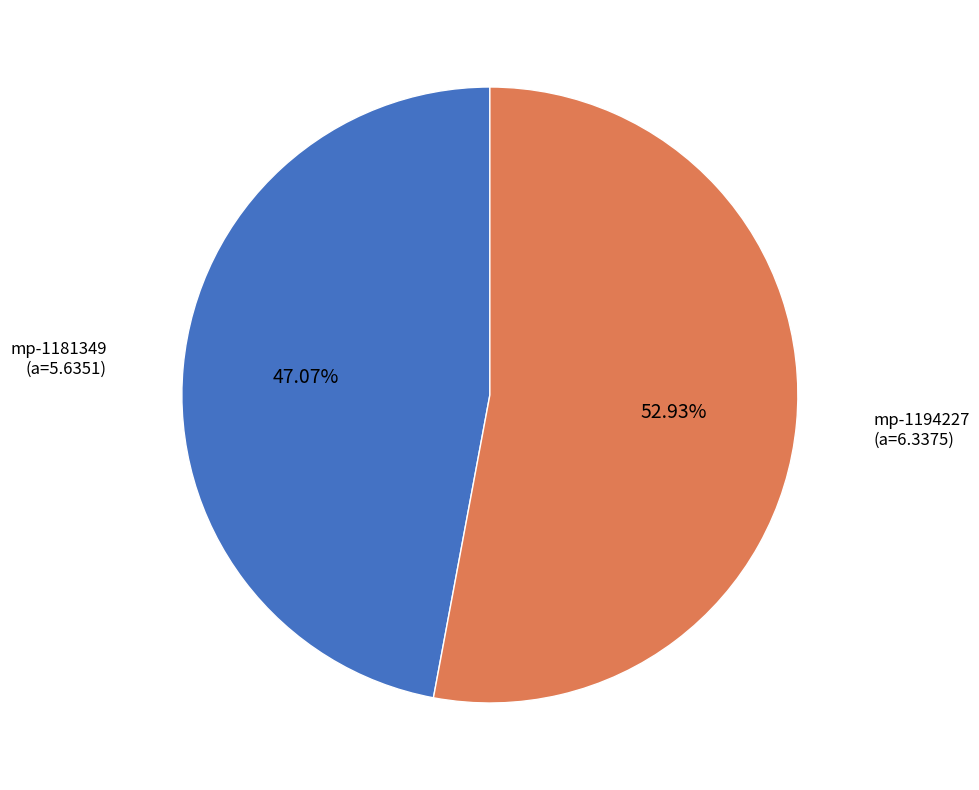

Is there a majority slice in this chart?

Yes